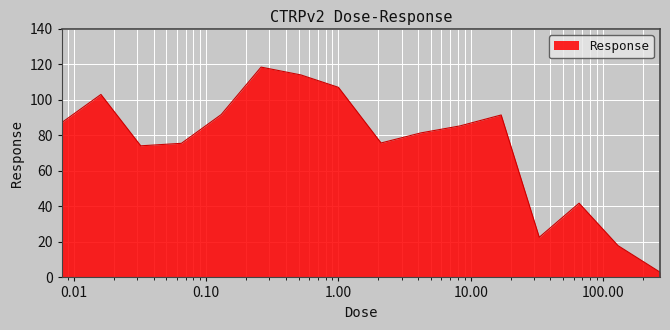

What is the difference between the maximum and minimum values?

115.5